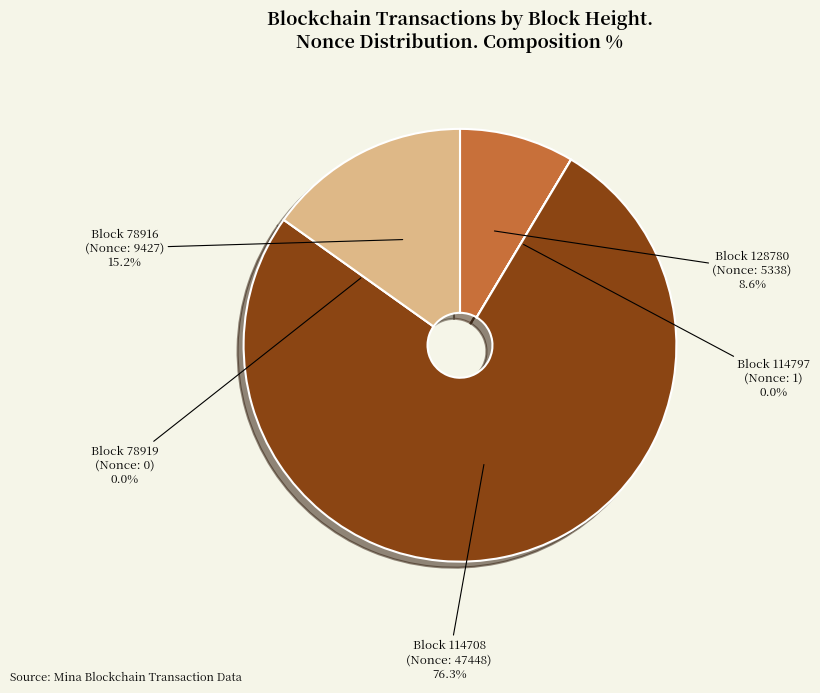

What is the total percentage of 114797 and 128780?

8.6%